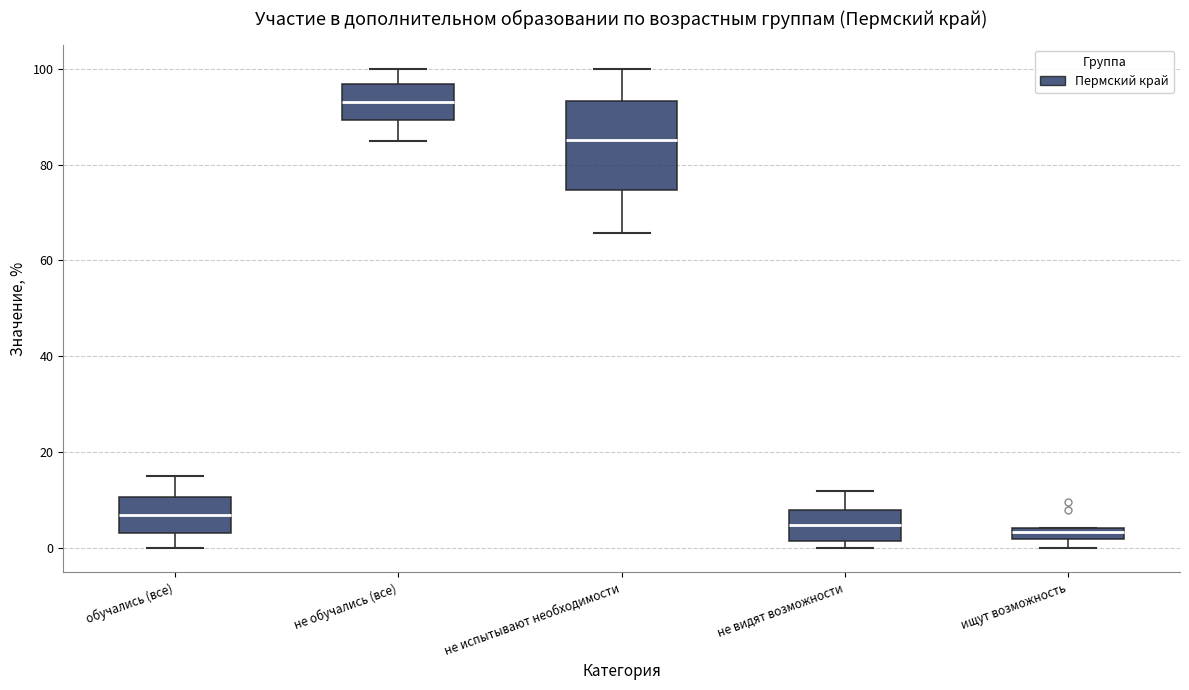

Where is the upper edge of the box for не видят возможности on the y-axis? The values are not printed on the chart, so give them approximately, as read against the axis.

8